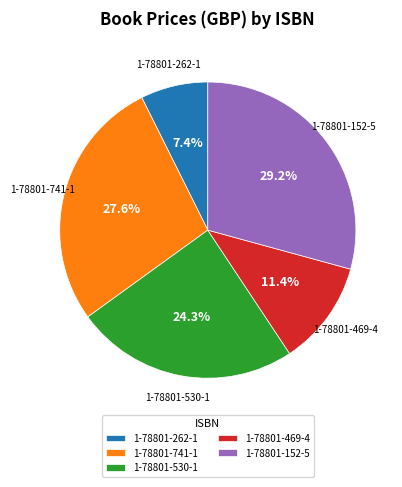

What is the ratio of the value at 1-78801-741-1 to the value at 1-78801-152-5?

0.9